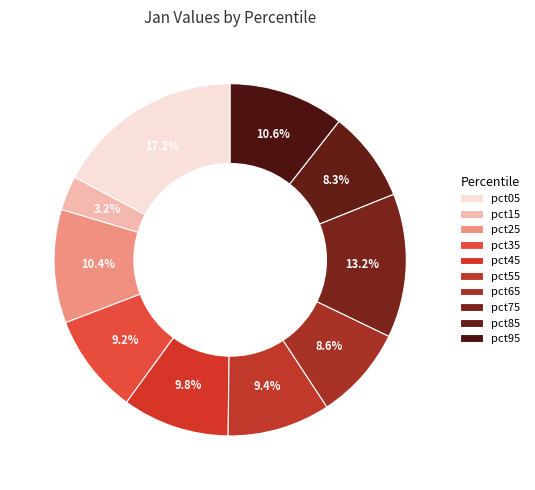

True or false: pct35 accounts for 9% of the total.

True